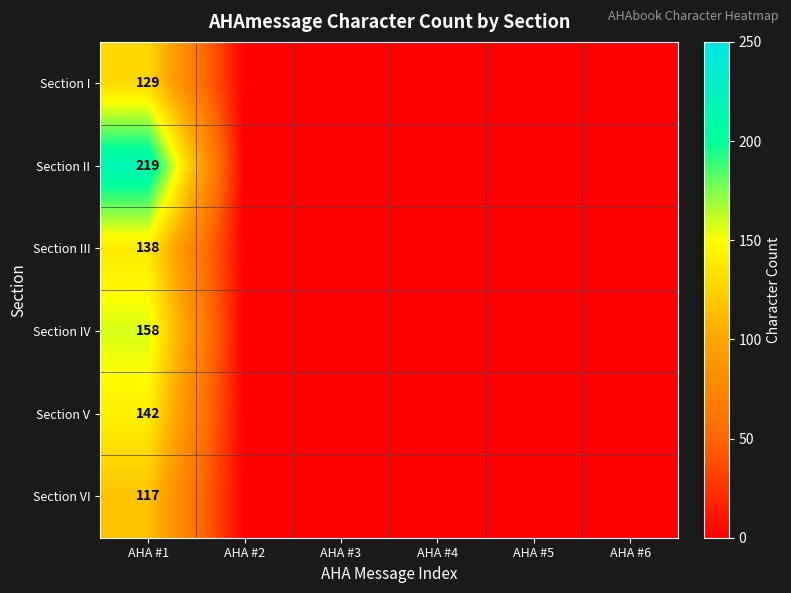

The value of Section V at AHA #1 is 142. True or false?

True